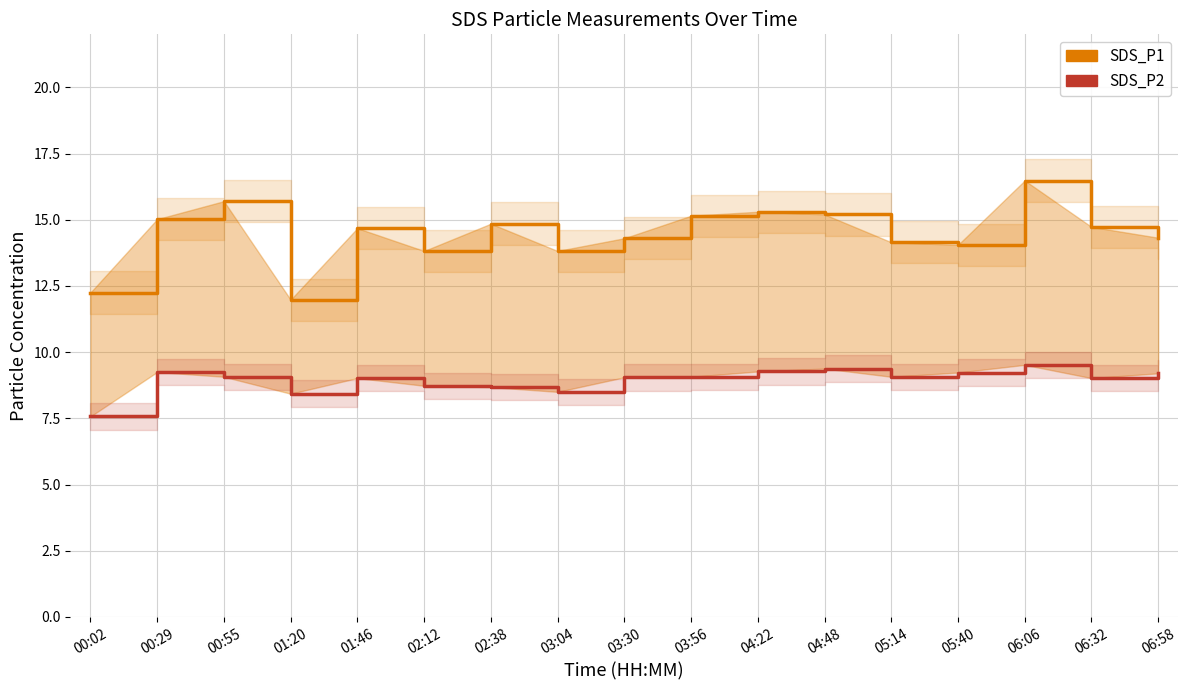

Reading left to right, transcribe all the data shown in this chart.

SDS_P1: 12.2	15.0	15.7	12.0	14.7	13.8	14.8	13.8	14.3	15.2	15.3	15.2	14.2	14.1	16.5	14.7	14.3
SDS_P2: 7.6	9.2	9.1	8.4	9.0	8.7	8.7	8.5	9.1	9.1	9.3	9.4	9.1	9.2	9.5	9.0	9.2